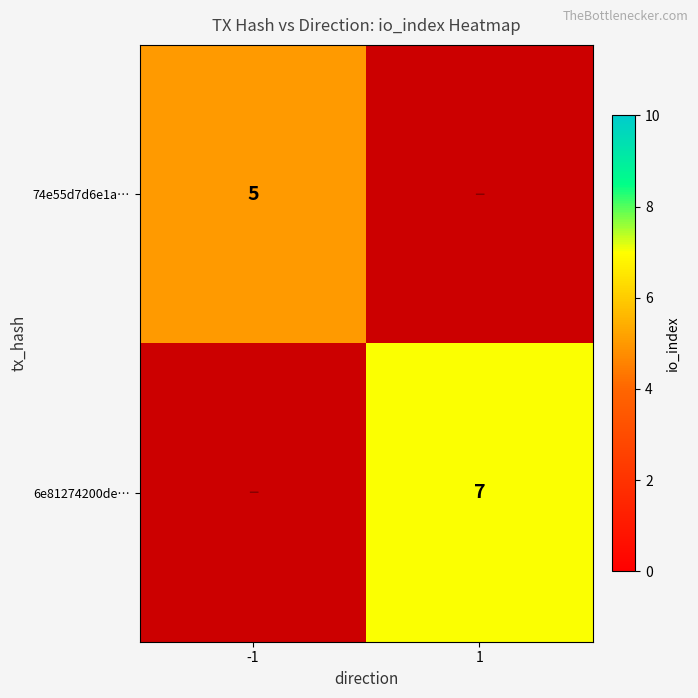

The value of 74e55d7d6e1a… at -1 is 5. True or false?

True